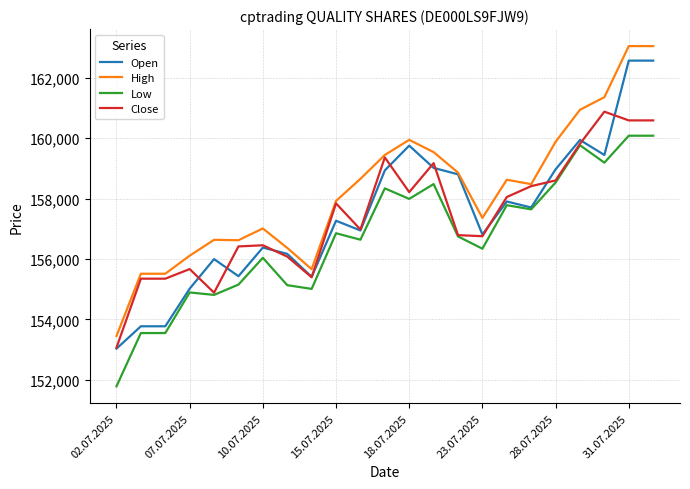

True or false: Close has more than 1 points higher than both neighbors.

True